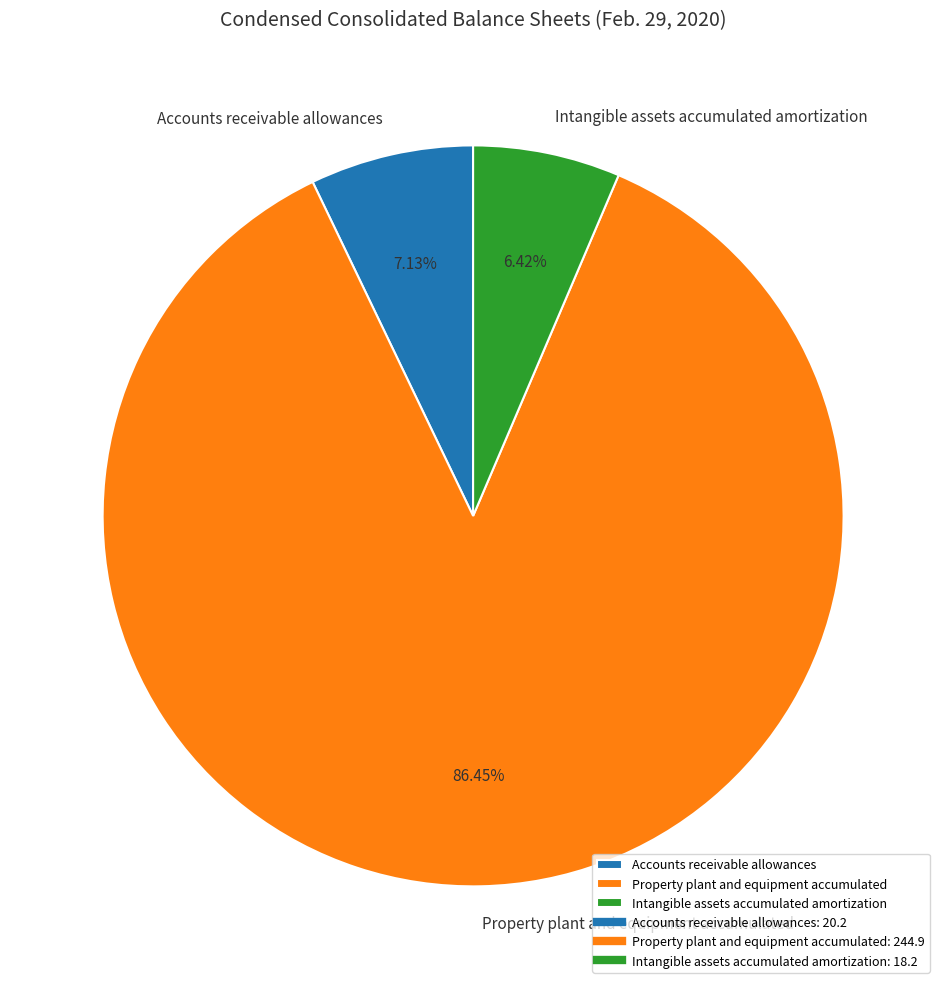

Approximately how many times larger is the value at Intangible assets accumulated amortization compared to Property plant and equipment accumulated?

0.1